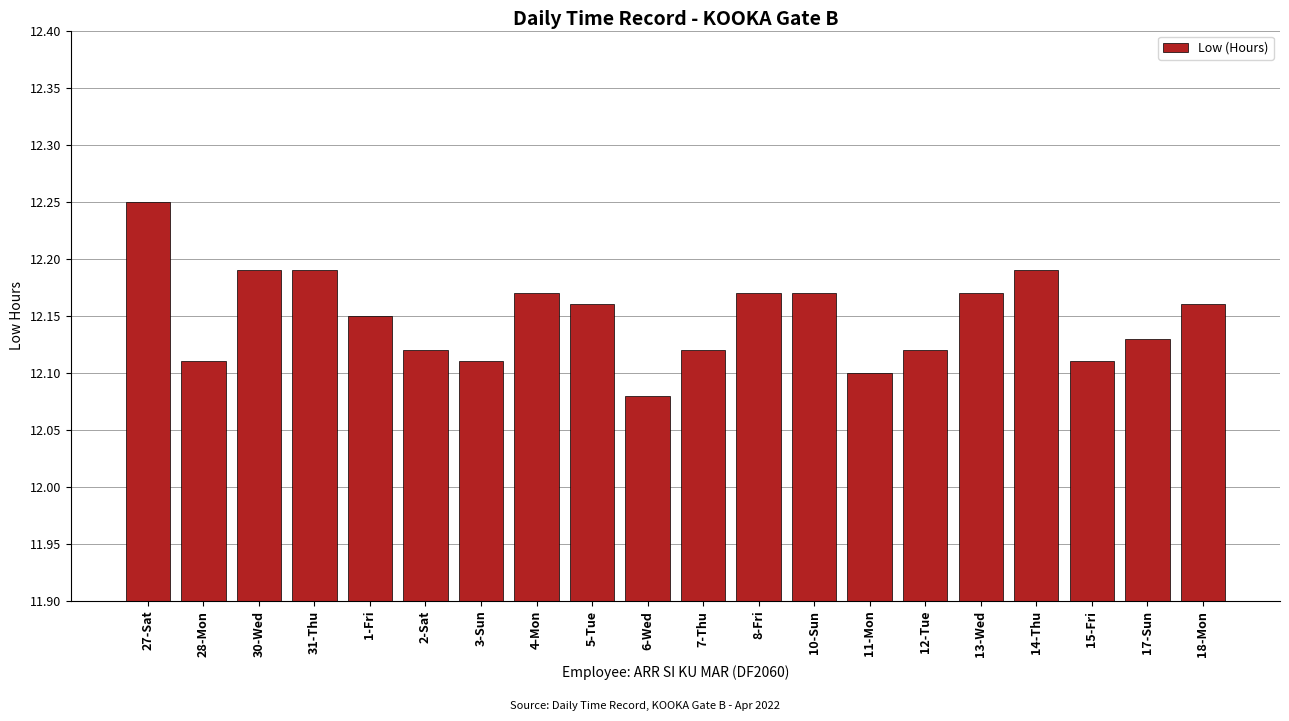

At which label is the value closest to 12?

6-Wed